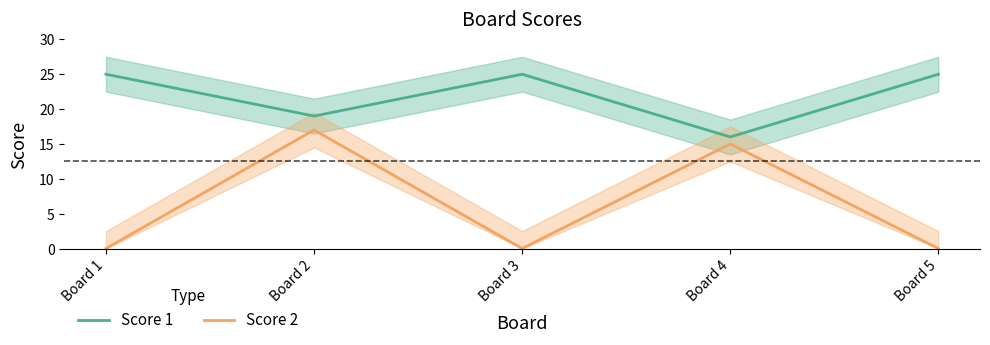

True or false: Score 2 has a value of -6 at Board 5.

False